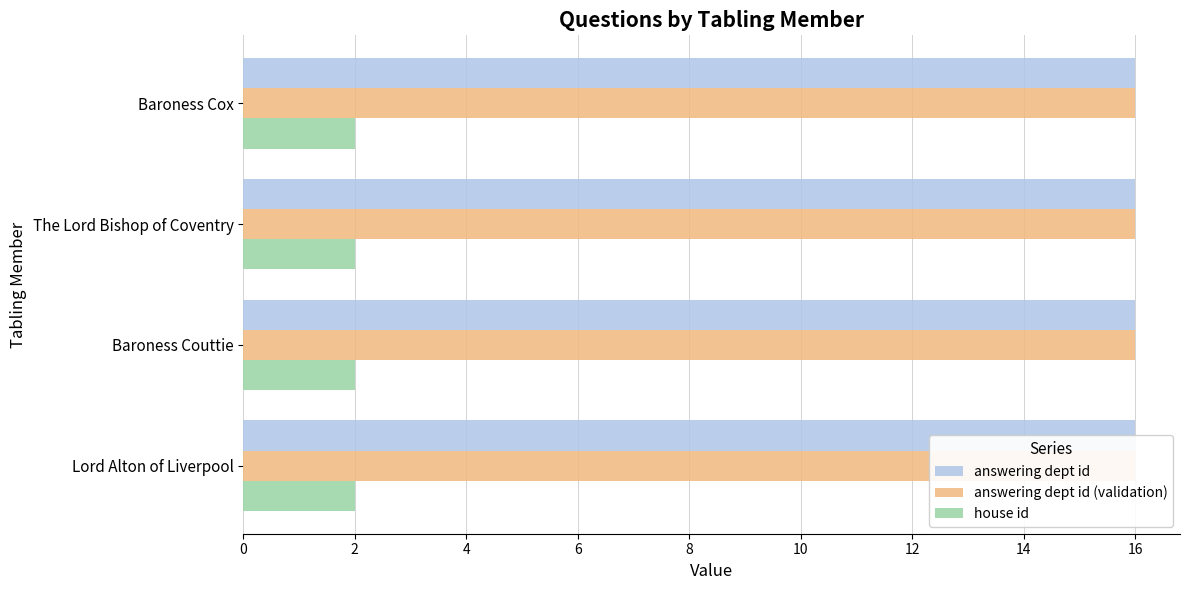

True or false: answering dept id has a value of 29 at Lord Alton of Liverpool.

False